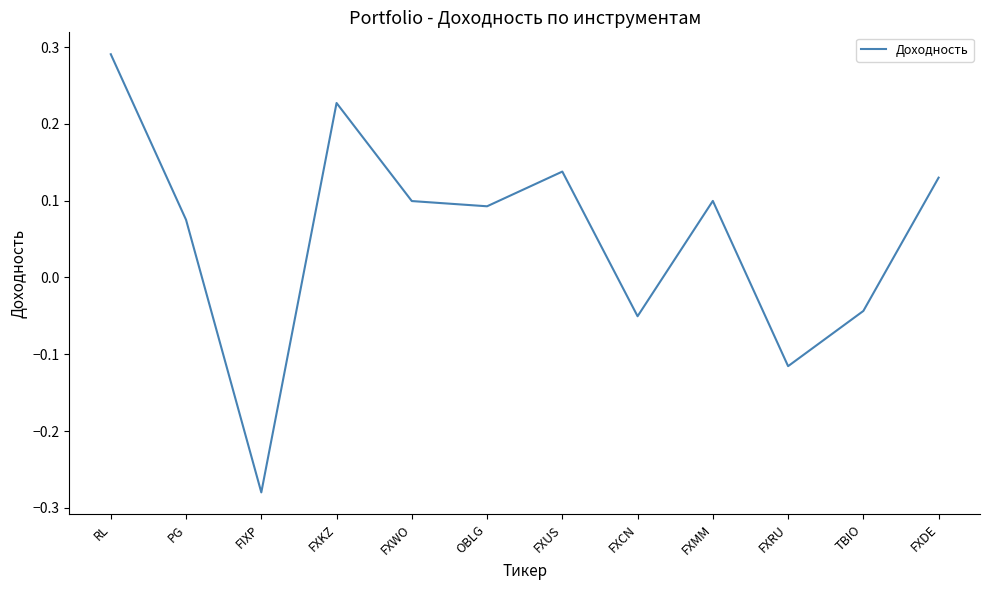

How many distinct data groups are displayed?

1